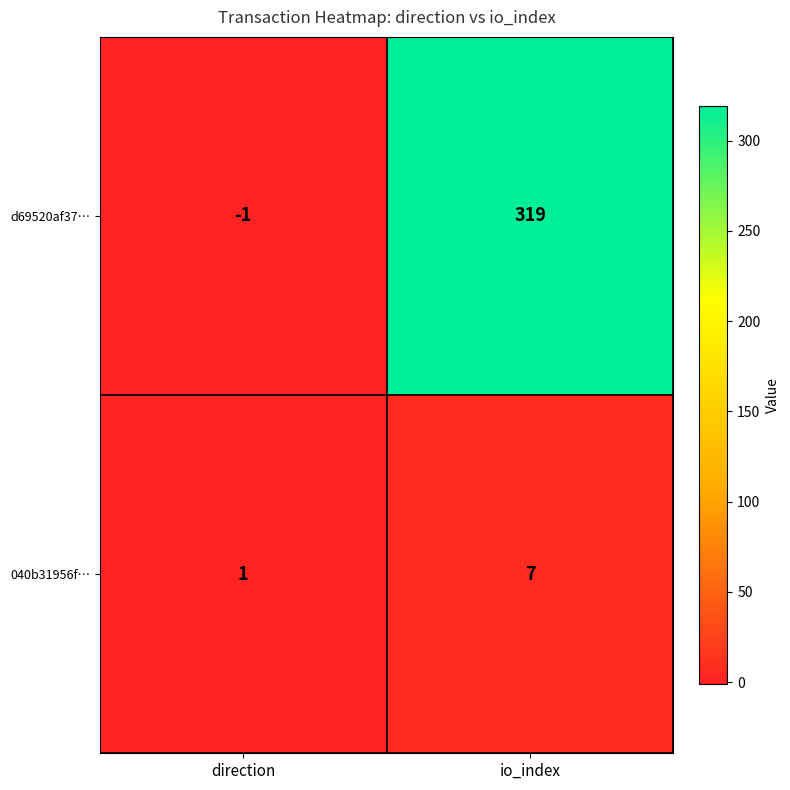

Read the d69520af37… value at io_index.

319